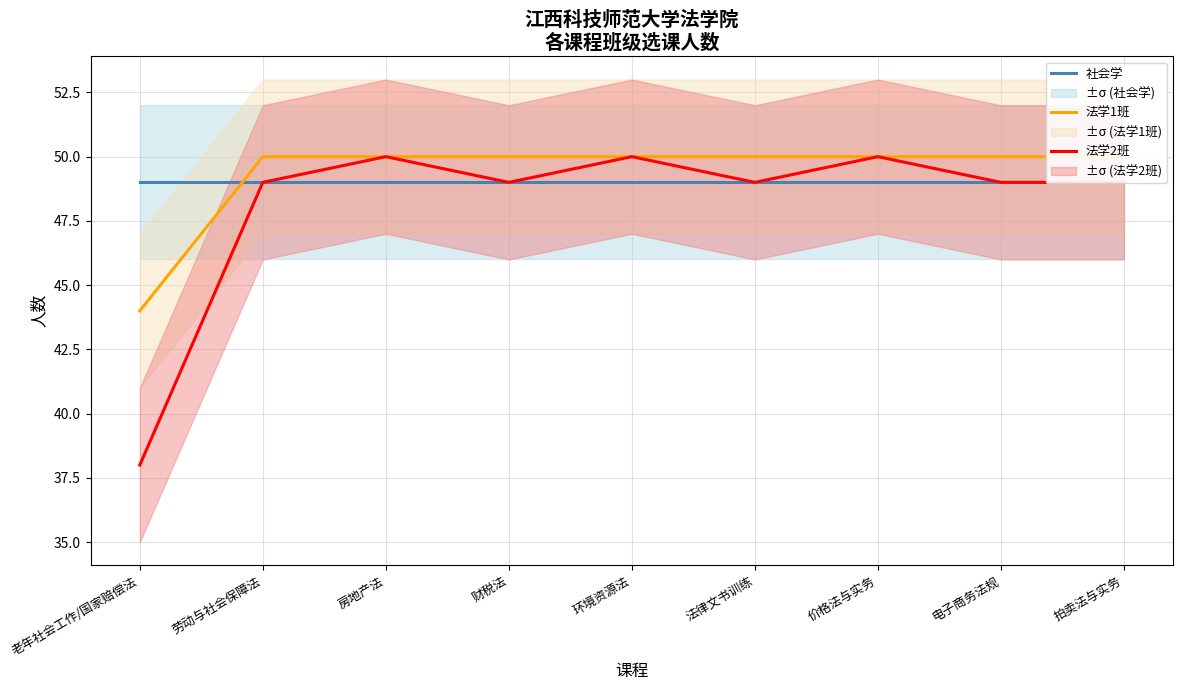

What is the value of the 法学1班 point at the 6th from the left?

50